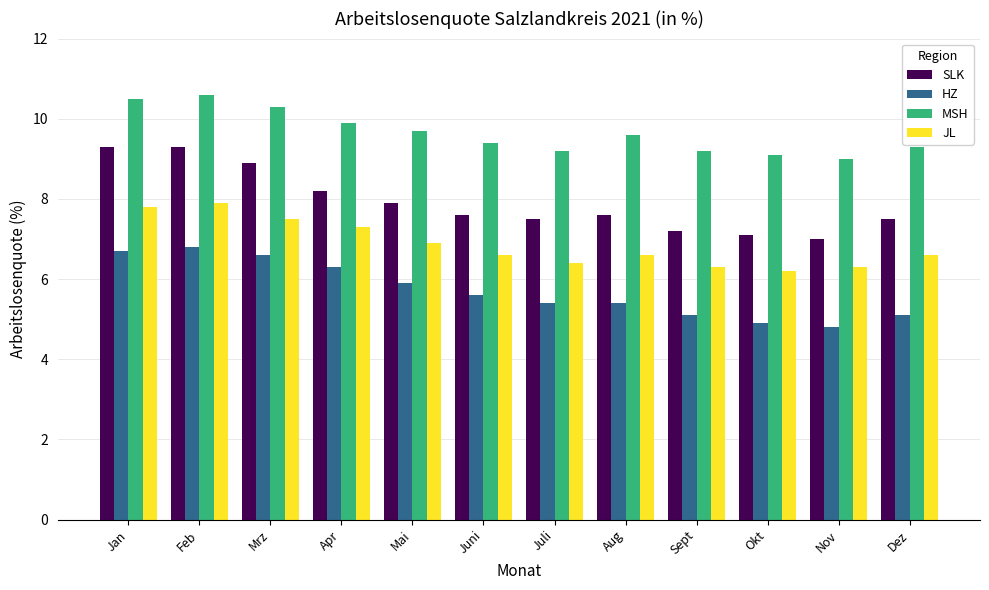

What are all the series names shown in the legend?

SLK, HZ, MSH, JL